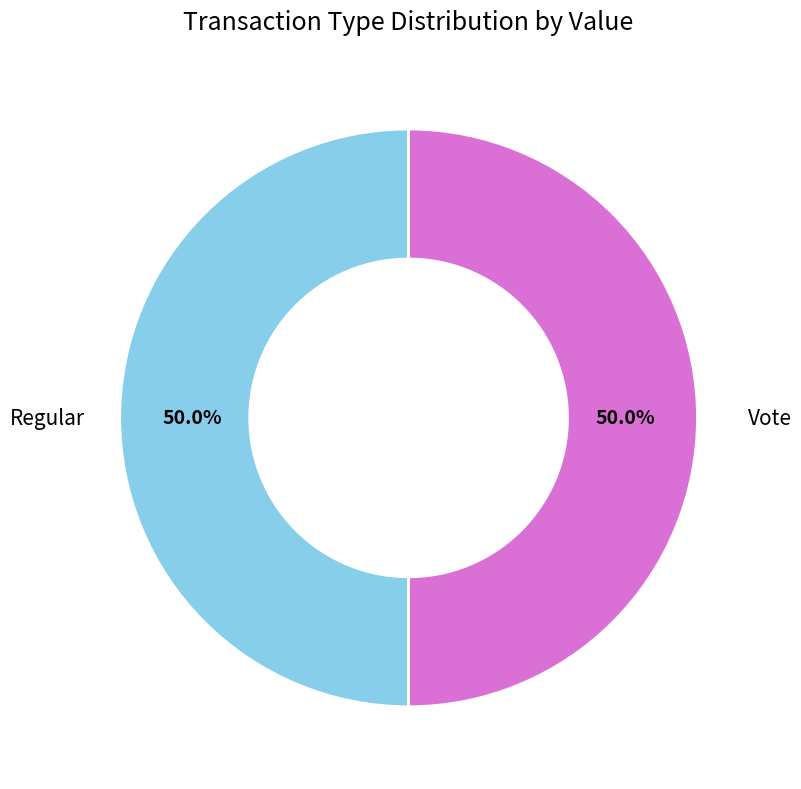

How many slices are in this pie chart?

2